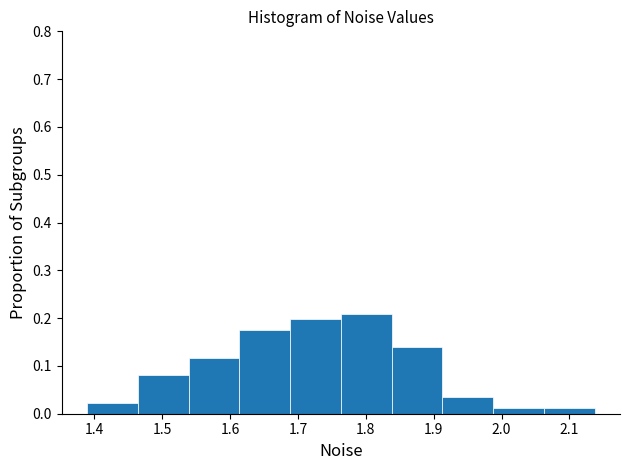

Which range on the x-axis has the tallest bar?

1.76 to 1.84